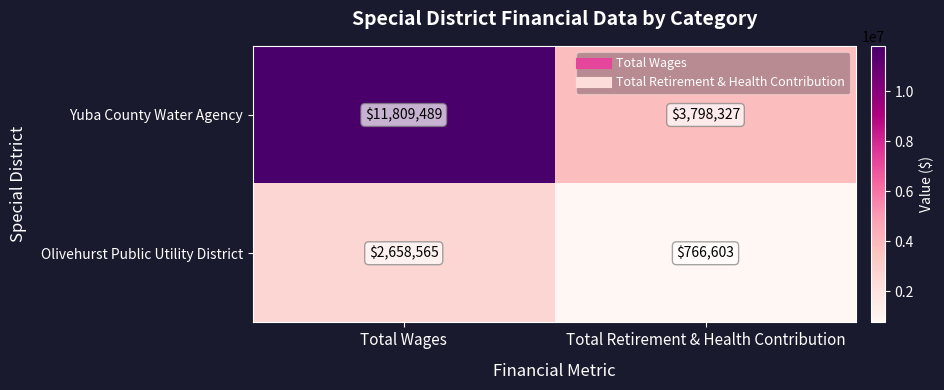

Reading right to left, list all the values displayed in this chart.

Yuba County Water Agency: Total Retirement & Health Contribution=3798327	Total Wages=11809489
Olivehurst Public Utility District: Total Retirement & Health Contribution=766603	Total Wages=2658565